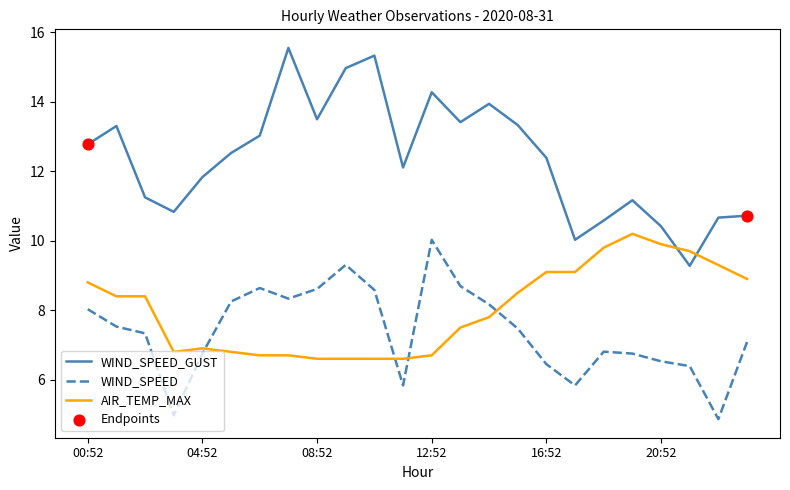

Which series has the largest total across all categories?

WIND_SPEED_GUST